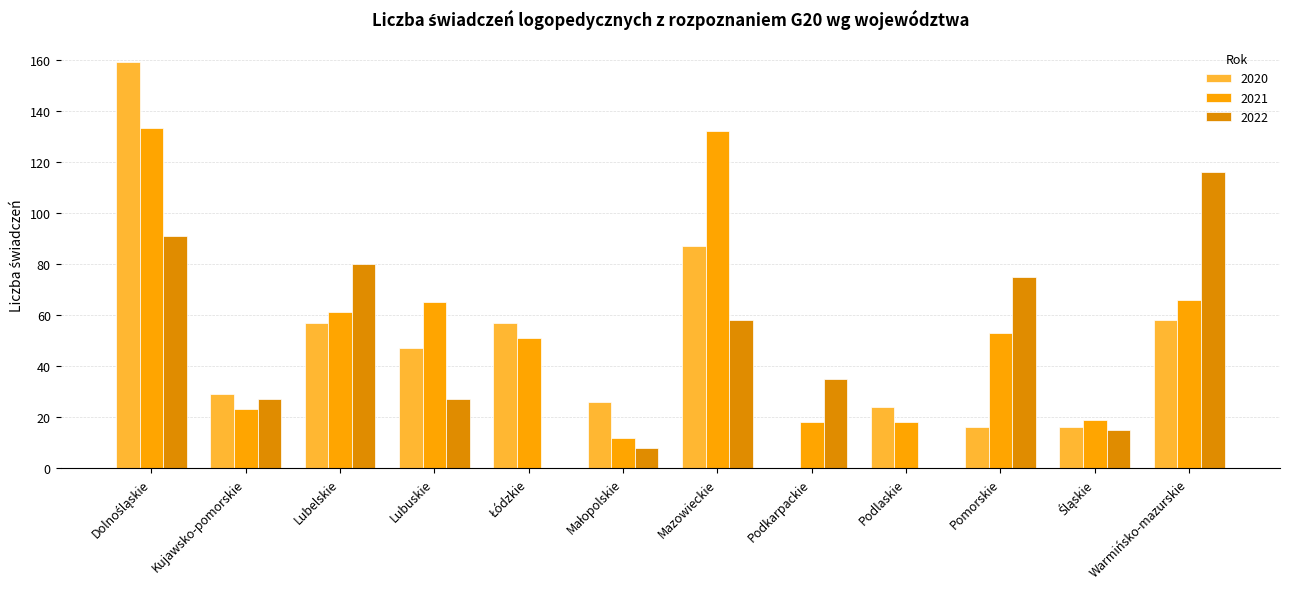

Does the chart contain stacked bars?

No